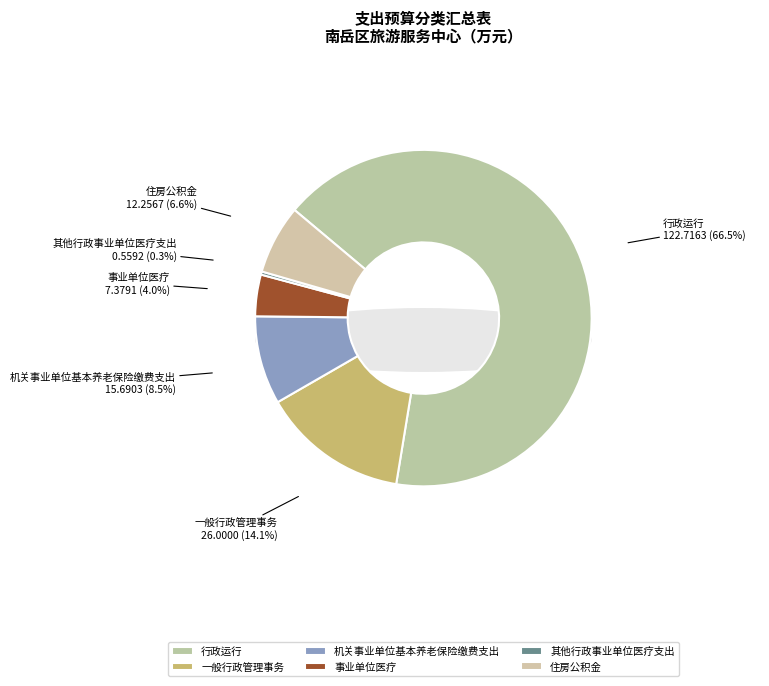

What is the change in value from 行政运行 to 事业单位医疗?

-115.3